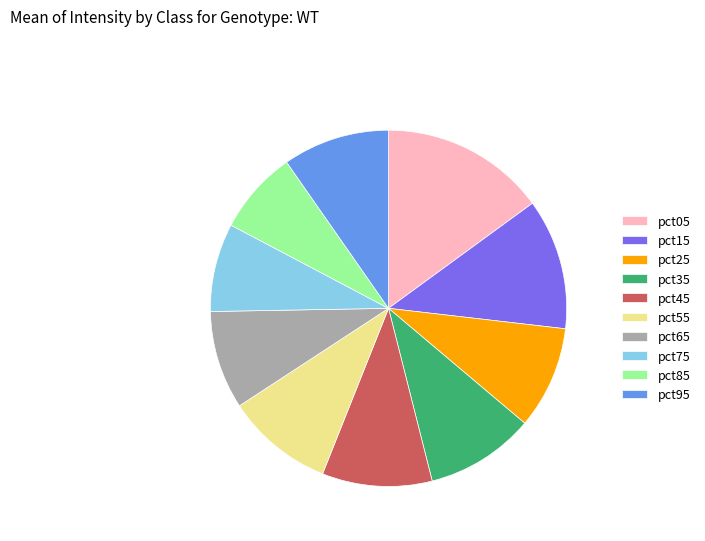

True or false: pct45 accounts for 1% of the total.

False